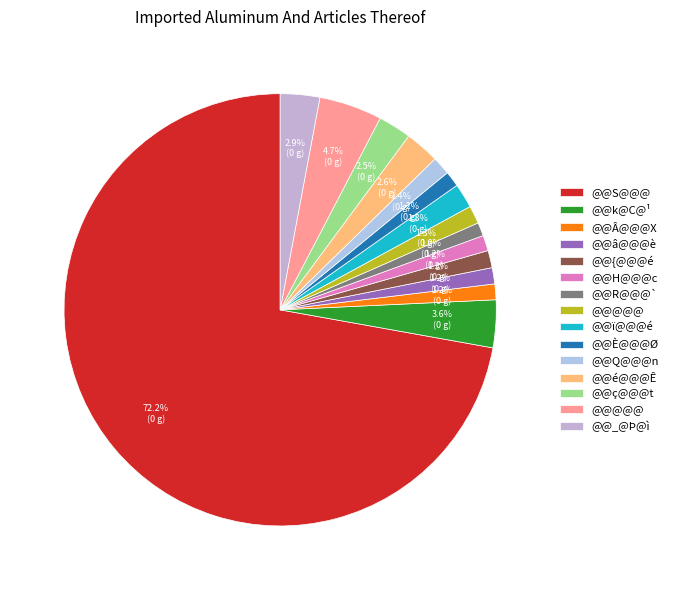

Which slice is the smallest?

@@R@@@`